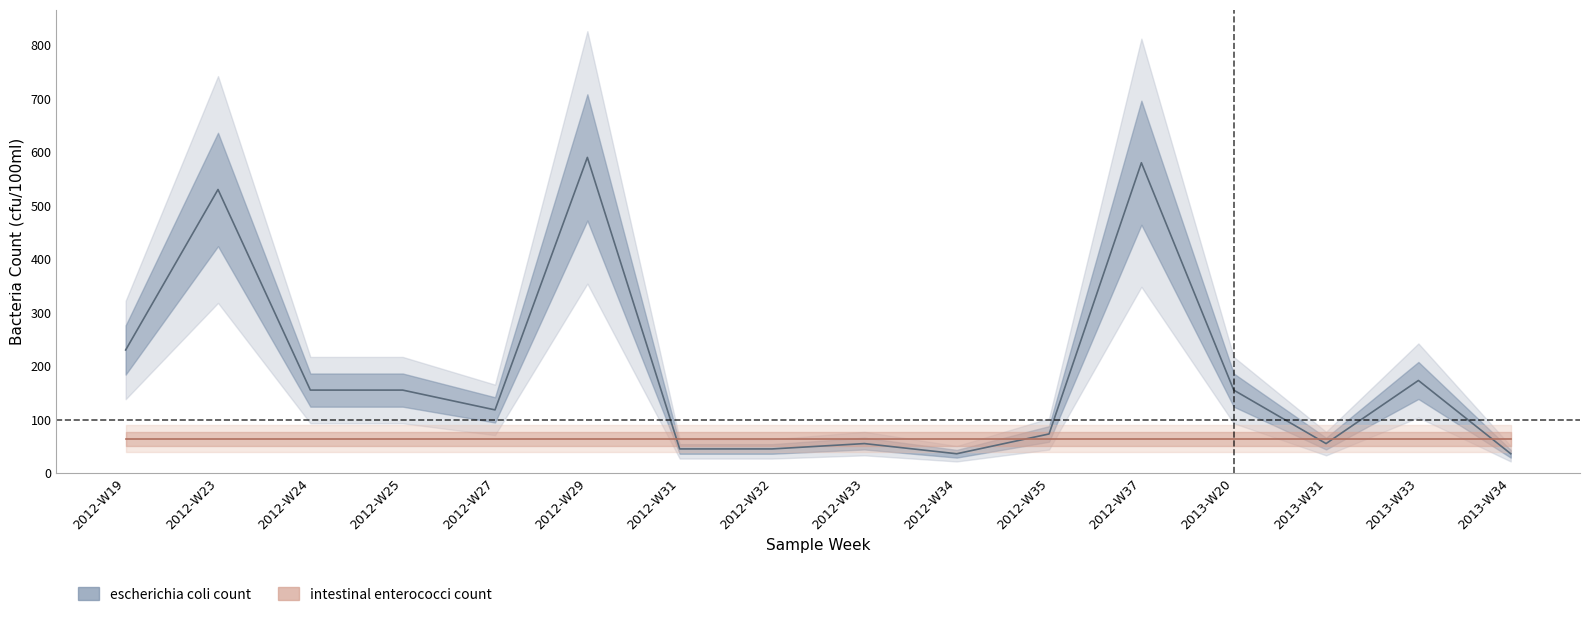

Where does the data first go above 155?

2012-W19